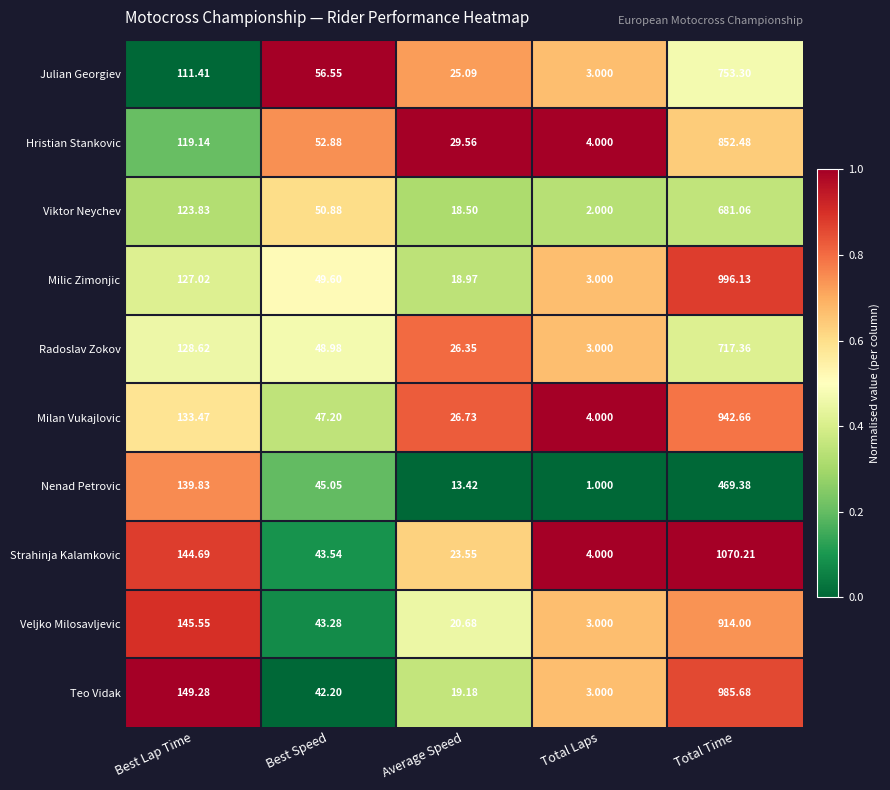

List the labels in order of Milan Vukajlovic value, largest first.

Total Time, Best Lap Time, Best Speed, Average Speed, Total Laps